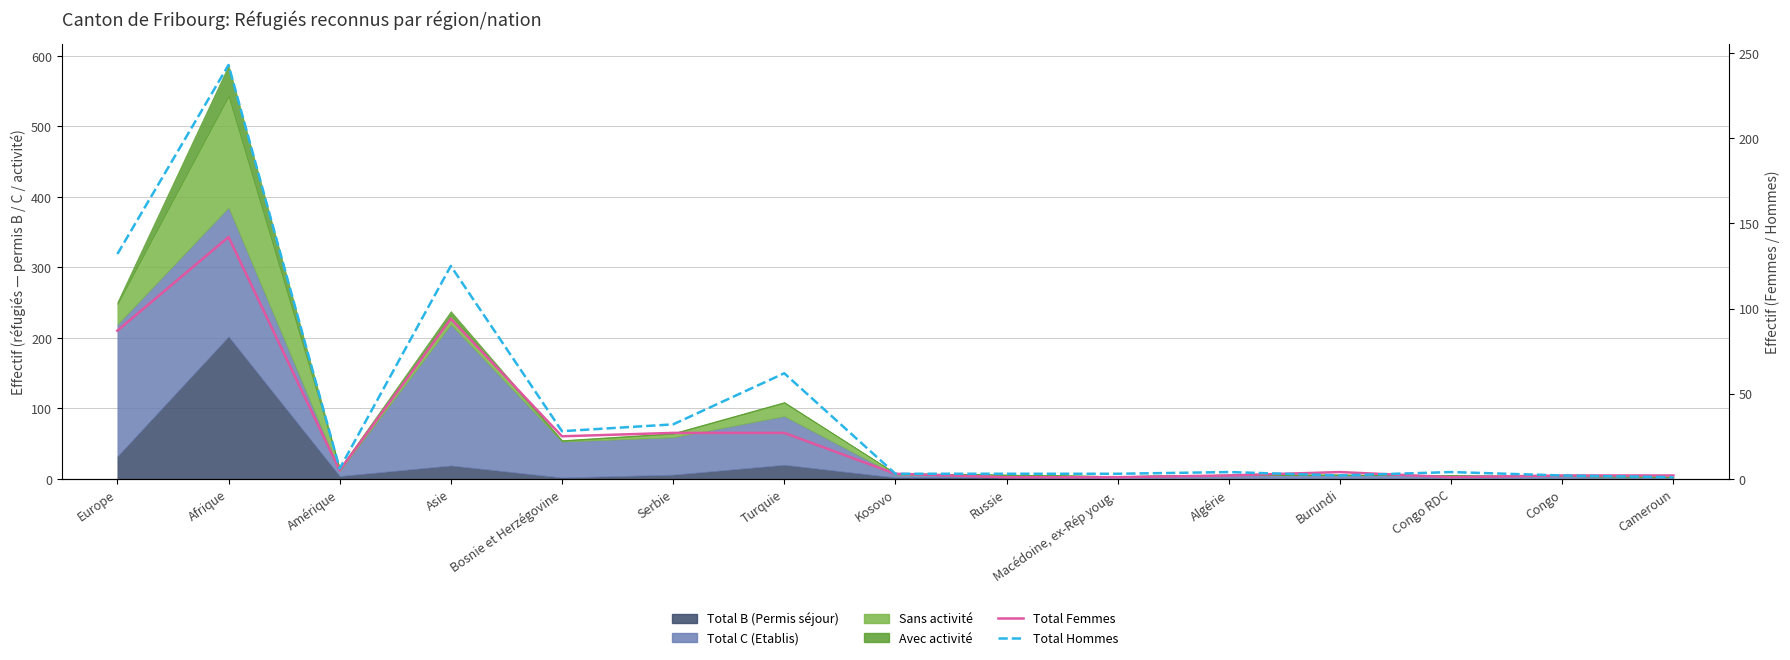

What is the label of the 2nd point from the right?

Congo